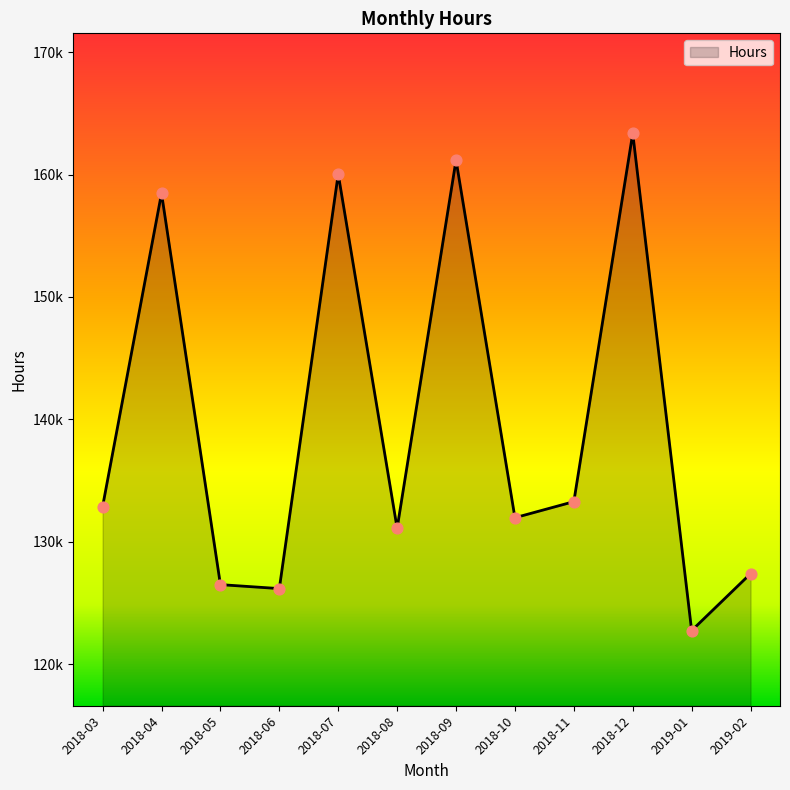

What is the ratio of the value at 2018-11 to the value at 2019-01?

1.1